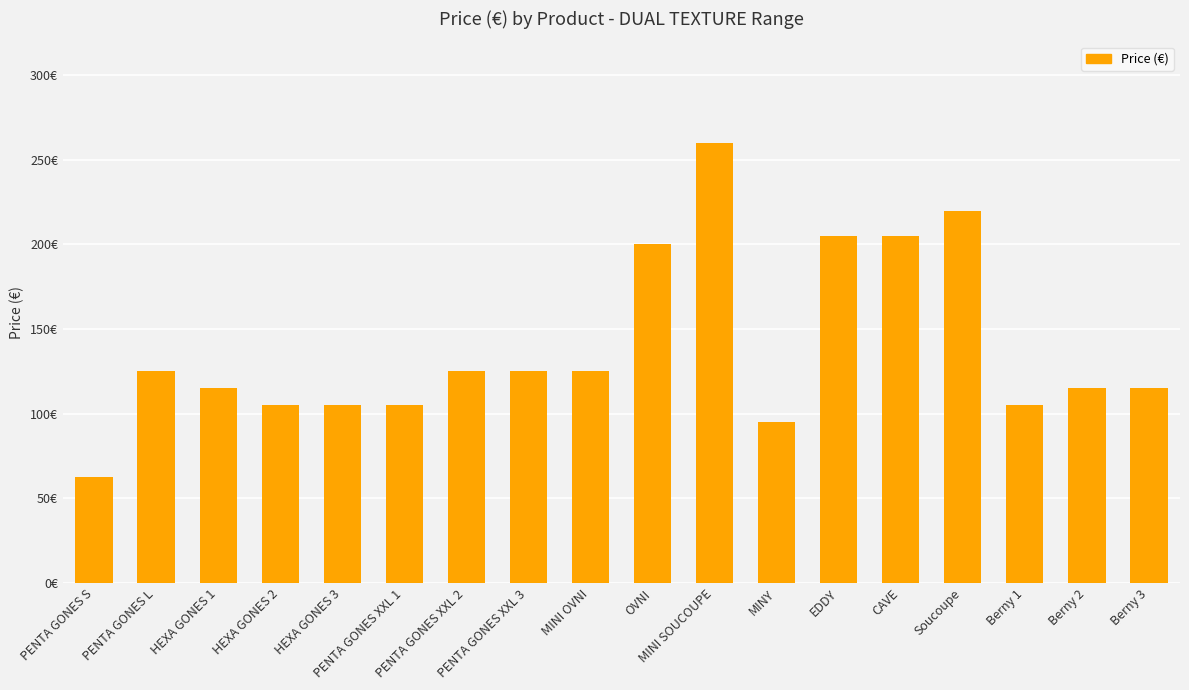

Read the value at PENTA GONES L.

125.0